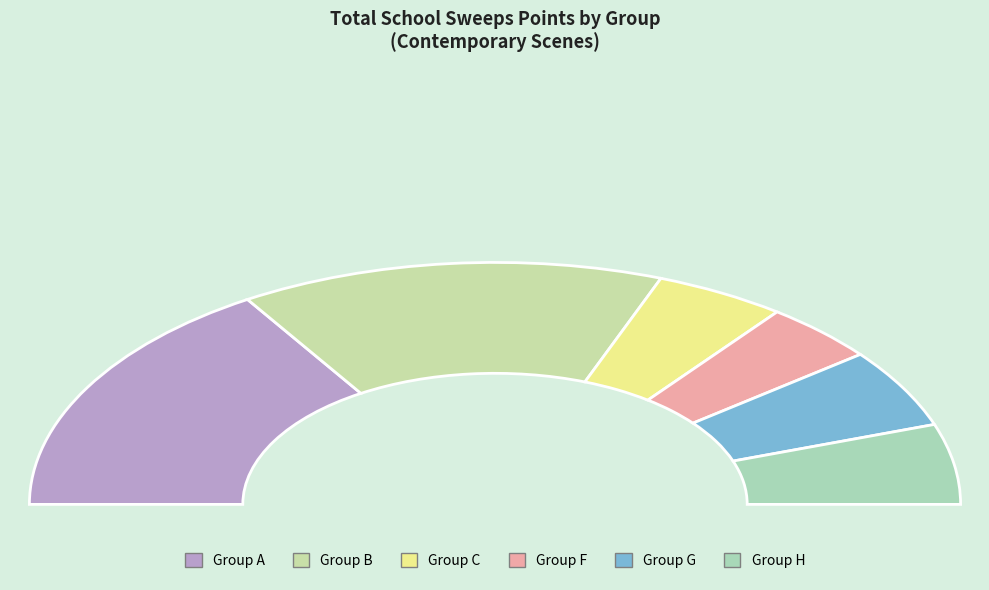

Rank the categories by value from lowest to highest.

F (50), C (57), G (66), H (67), B (184), A (201)